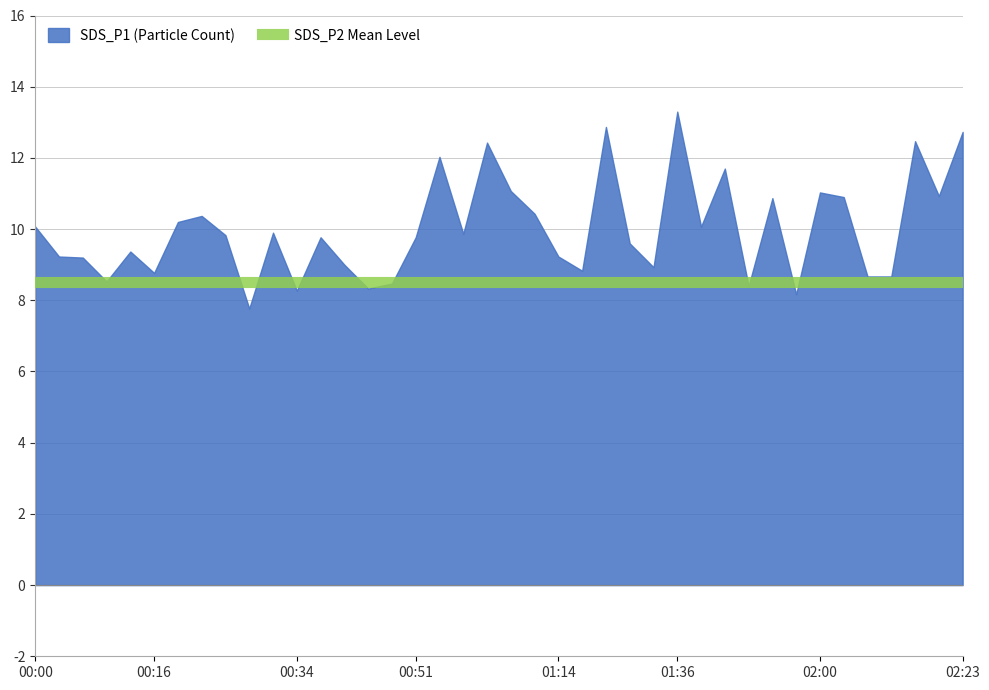

Rank the categories by SDS_P1 value from lowest to highest.

2022/09/10 00:29, 2022/09/10 01:57, 2022/09/10 00:34, 2022/09/10 00:42, 2022/09/10 01:48, 2022/09/10 00:48, 2022/09/10 00:07, 2022/09/10 02:05, 2022/09/10 02:08, 2022/09/10 00:16, 2022/09/10 01:18, 2022/09/10 01:26, 2022/09/10 00:39, 2022/09/10 00:05, 2022/09/10 00:02, 2022/09/10 01:14, 2022/09/10 00:10, 2022/09/10 01:24, 2022/09/10 00:37, 2022/09/10 00:51, 2022/09/10 00:27, 2022/09/10 00:59, 2022/09/10 00:32, 2022/09/10 00:00, 2022/09/10 01:42, 2022/09/10 00:18, 2022/09/10 00:21, 2022/09/10 01:11, 2022/09/10 01:50, 2022/09/10 02:03, 2022/09/10 02:20, 2022/09/10 02:00, 2022/09/10 01:08, 2022/09/10 01:44, 2022/09/10 00:57, 2022/09/10 01:06, 2022/09/10 02:18, 2022/09/10 02:23, 2022/09/10 01:21, 2022/09/10 01:36